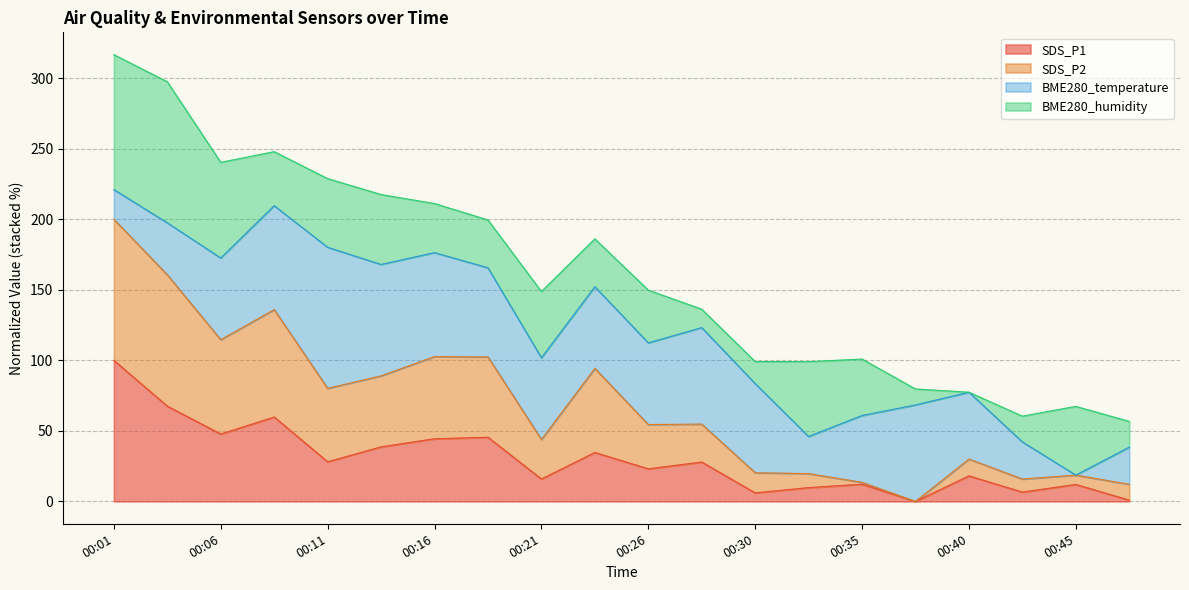

What is the total value across all series at 00:26?

149.8